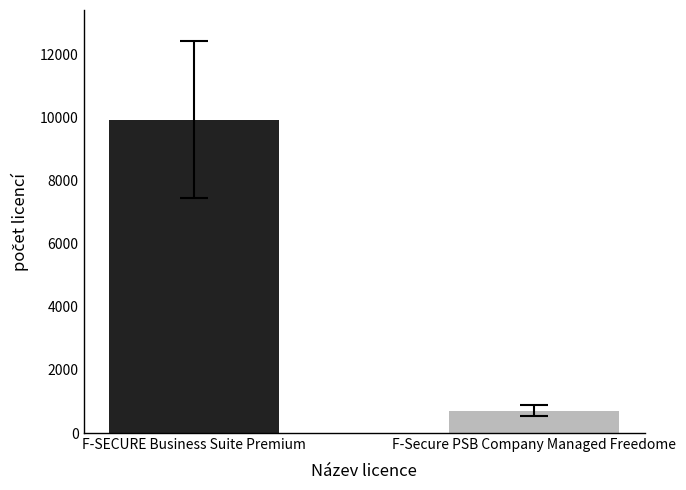

What is the label of the 2nd bar from the right?

F-SECURE Business Suite Premium